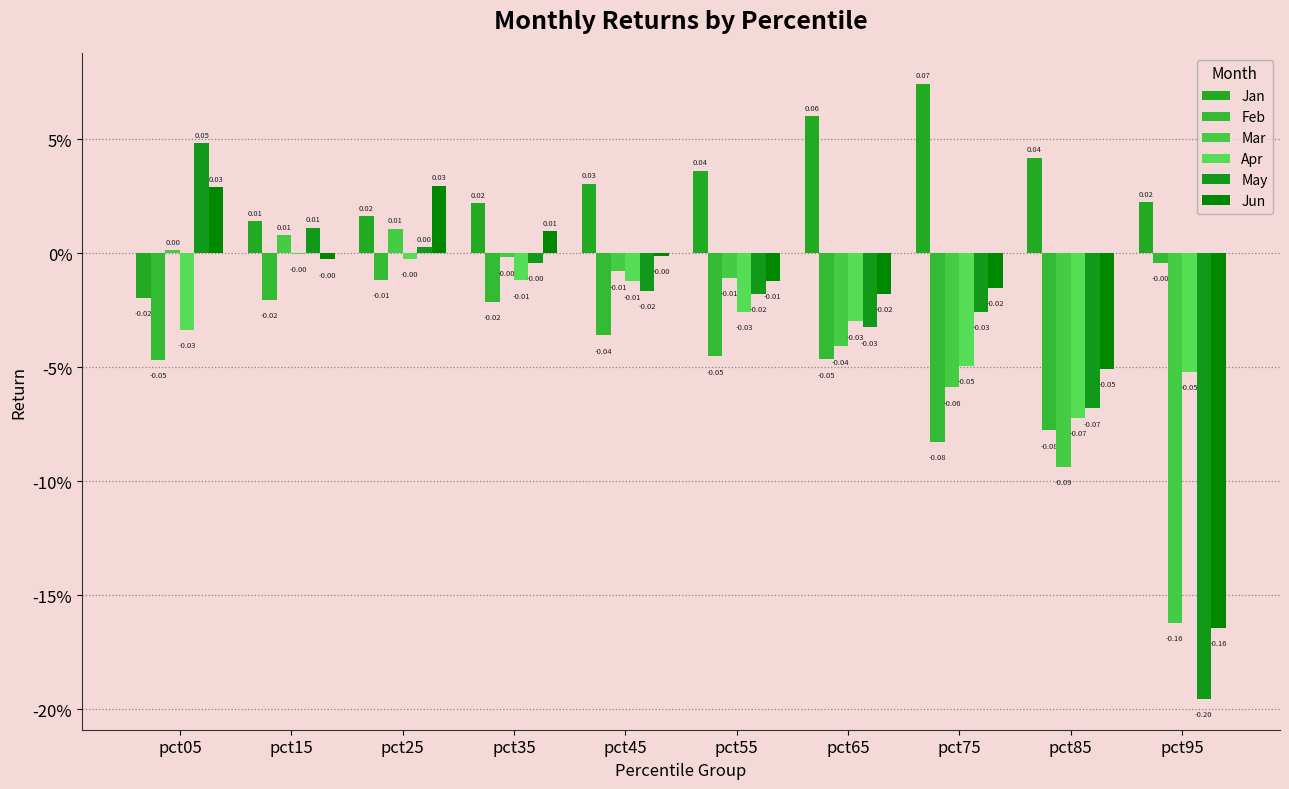

Reading left to right, what are all the values shown in this chart?

Jan: -0.0	0.0	0.0	0.0	0.0	0.0	0.1	0.1	0.0	0.0
Feb: -0.0	-0.0	-0.0	-0.0	-0.0	-0.0	-0.0	-0.1	-0.1	-0.0
Mar: 0.0	0.0	0.0	-0.0	-0.0	-0.0	-0.0	-0.1	-0.1	-0.2
Apr: -0.0	-0.0	-0.0	-0.0	-0.0	-0.0	-0.0	-0.0	-0.1	-0.1
May: 0.0	0.0	0.0	-0.0	-0.0	-0.0	-0.0	-0.0	-0.1	-0.2
Jun: 0.0	-0.0	0.0	0.0	-0.0	-0.0	-0.0	-0.0	-0.1	-0.2